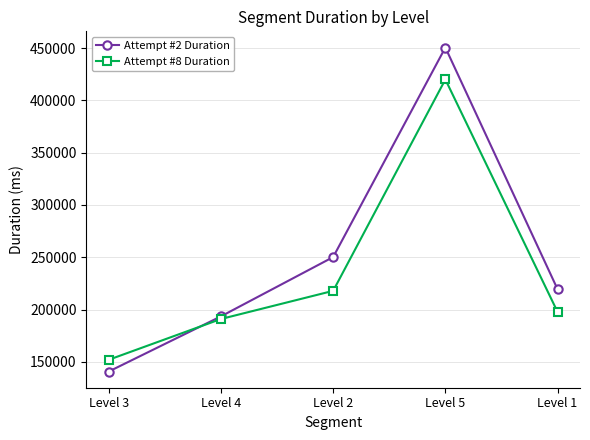

What is the label of the 3rd point from the right?

Level 2